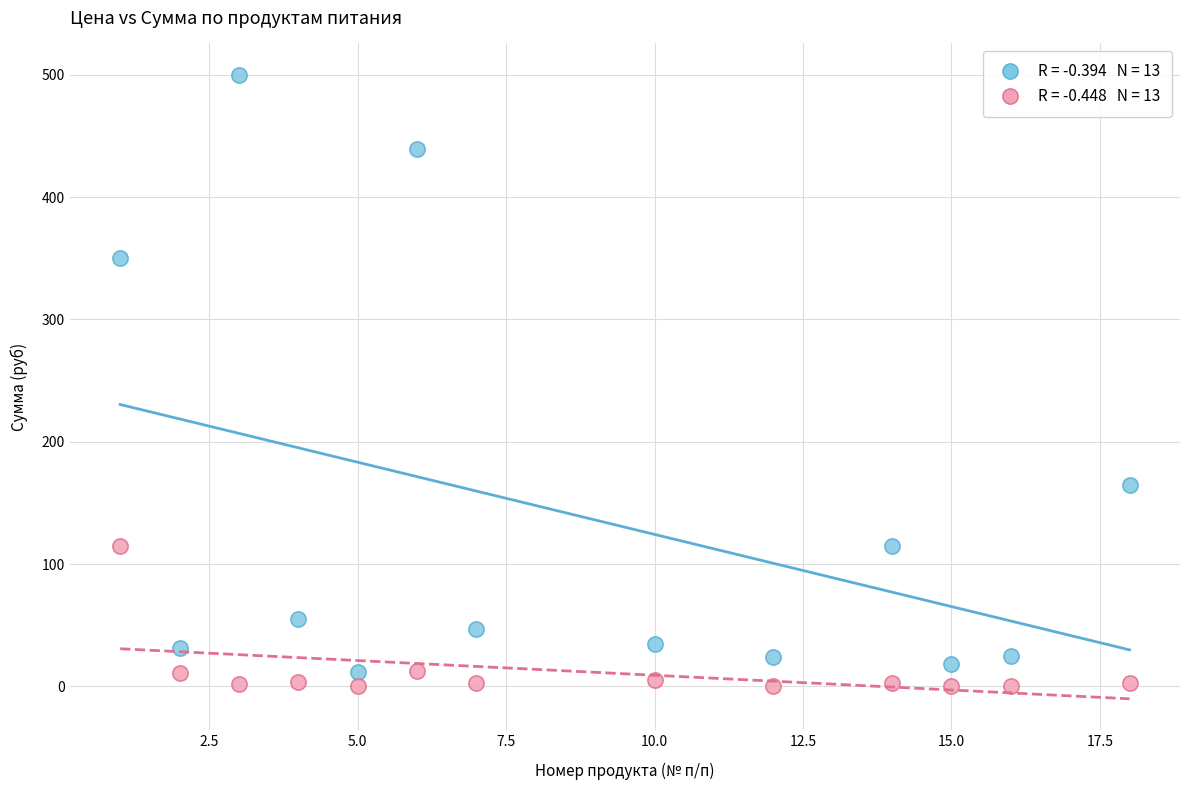

Across all data points, what is the range of Y values (max minus min)?

499.9